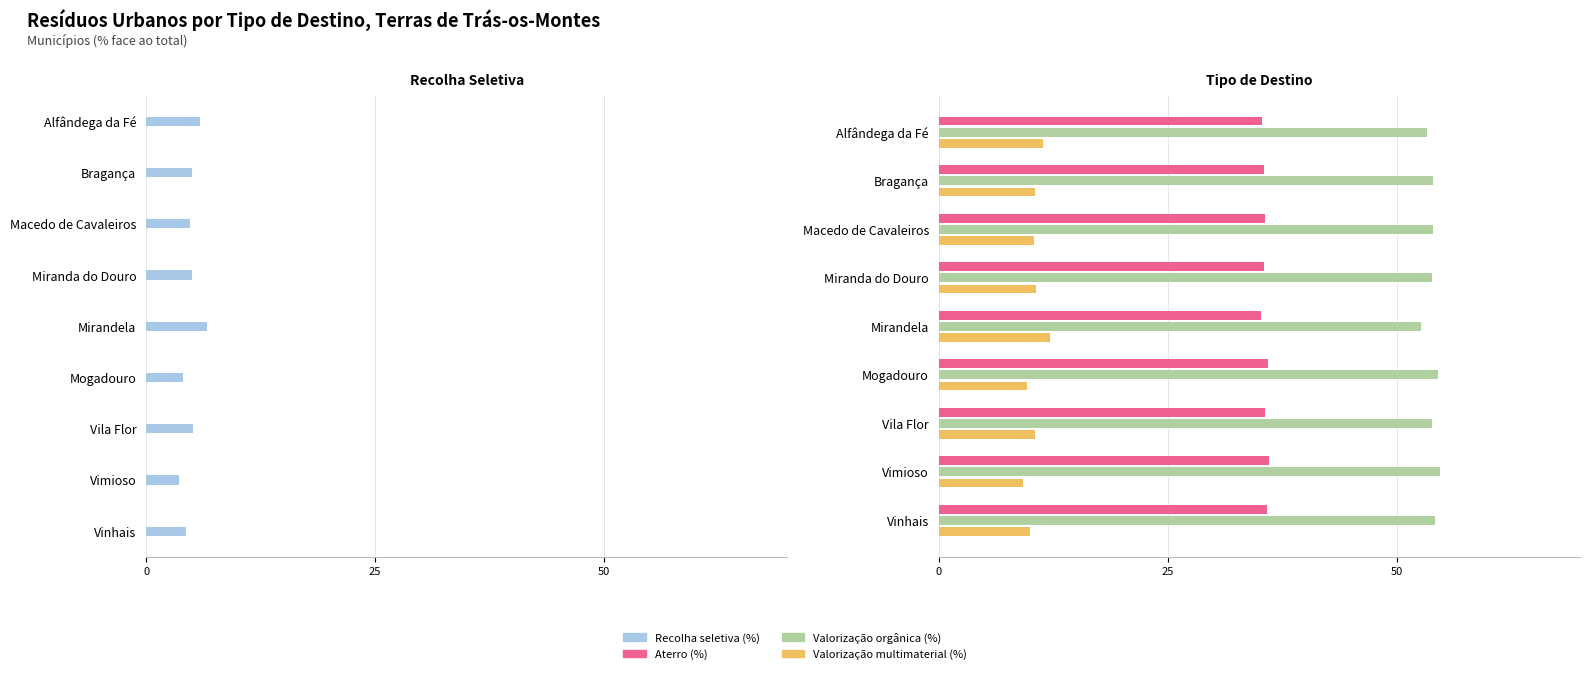

What is the minimum value shown in the chart?

3.6